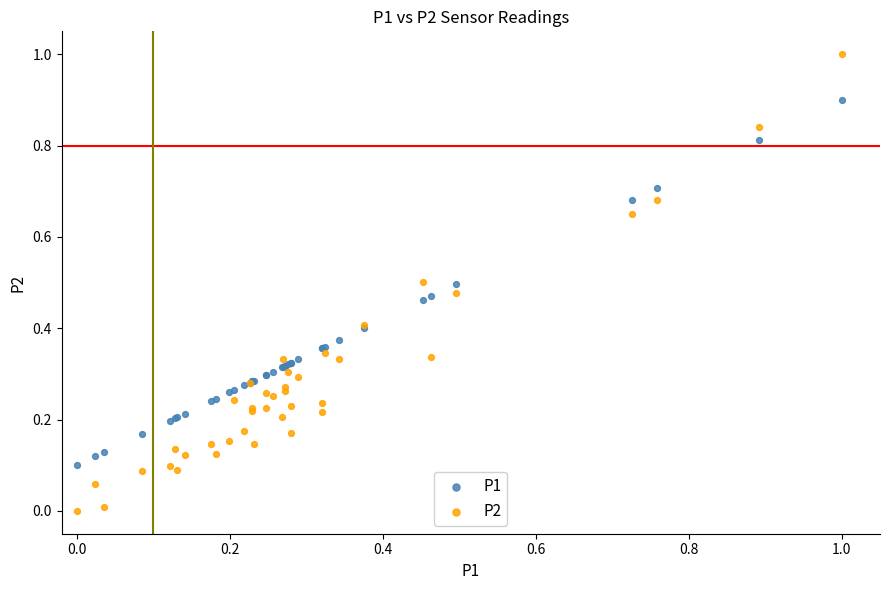

Which series contains the lowest Y value?

P2